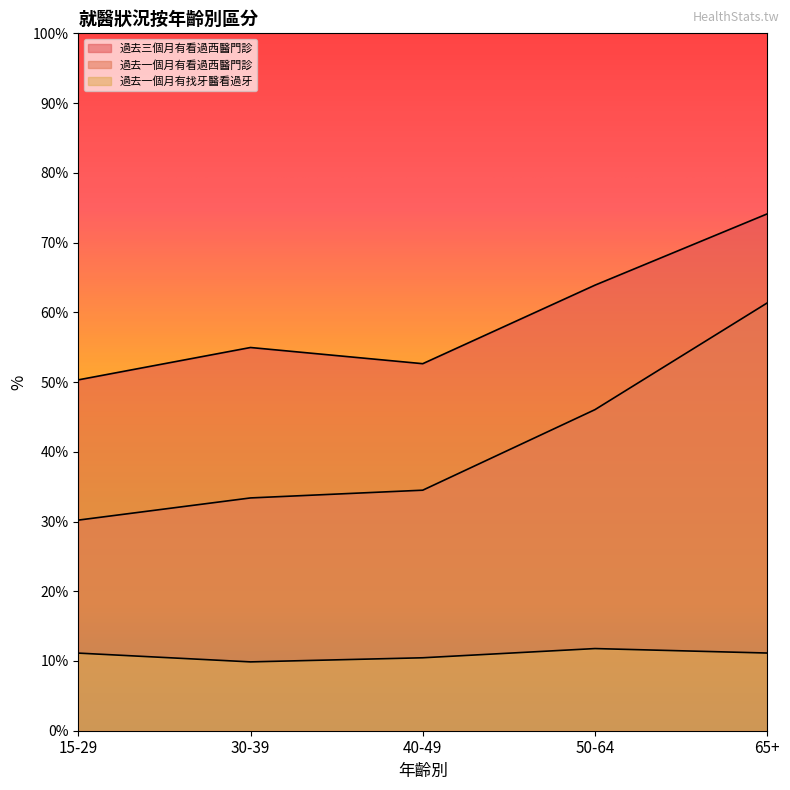

True or false: 過去三個月有看過西醫門診 and 過去一個月有找牙醫看過牙 intersect in this chart.

False